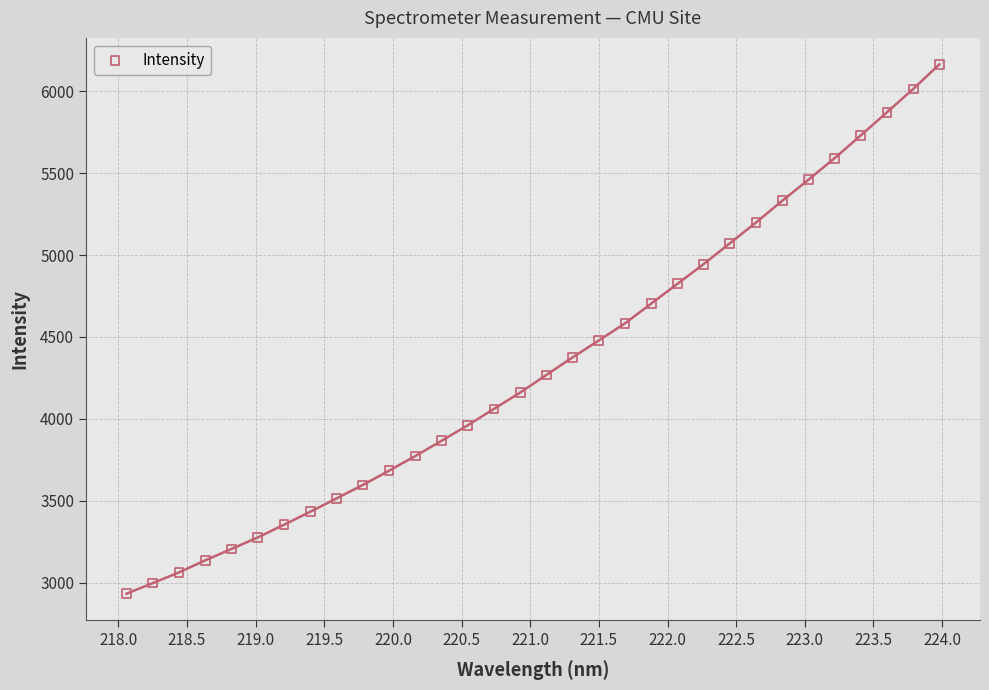

What is the range of X values (max minus min)?

5.9